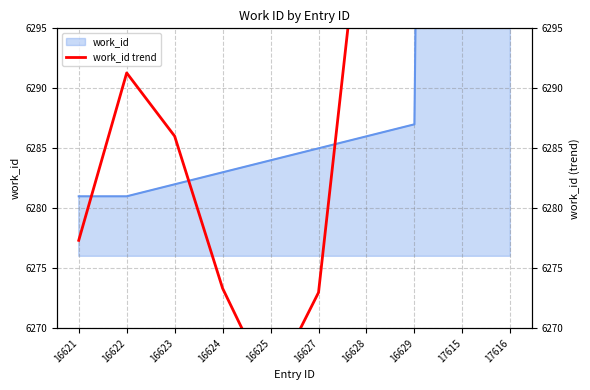

What is the minimum value shown in the chart?

6265.0